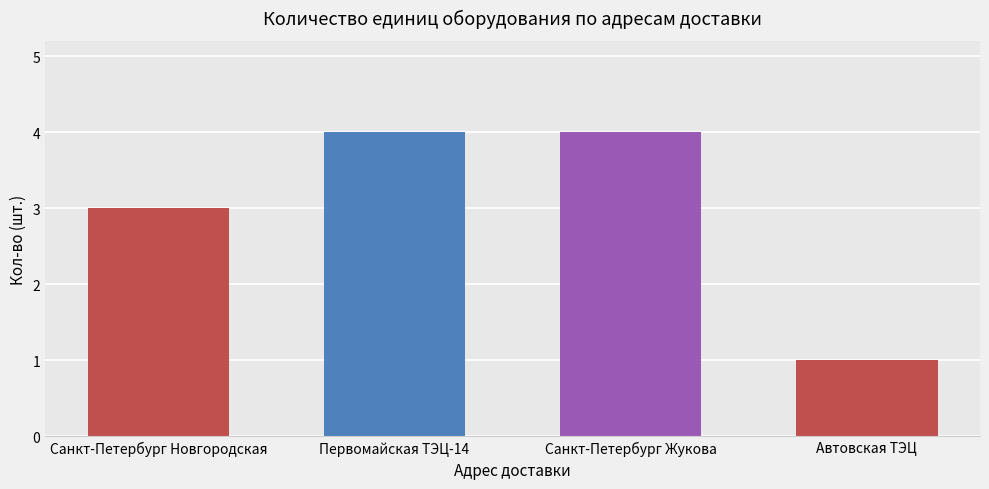

How many distinct data groups are displayed?

1